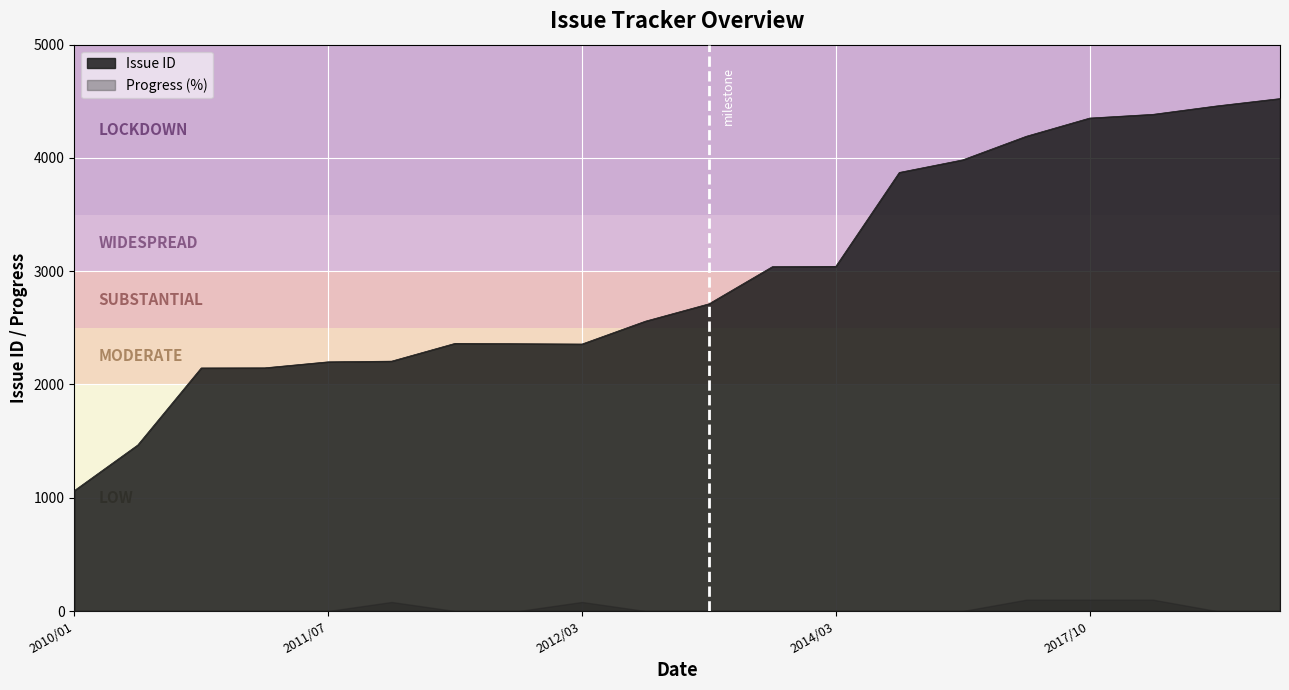

Rank the series by their average value, from lowest to highest.

Progress (%), Issue ID